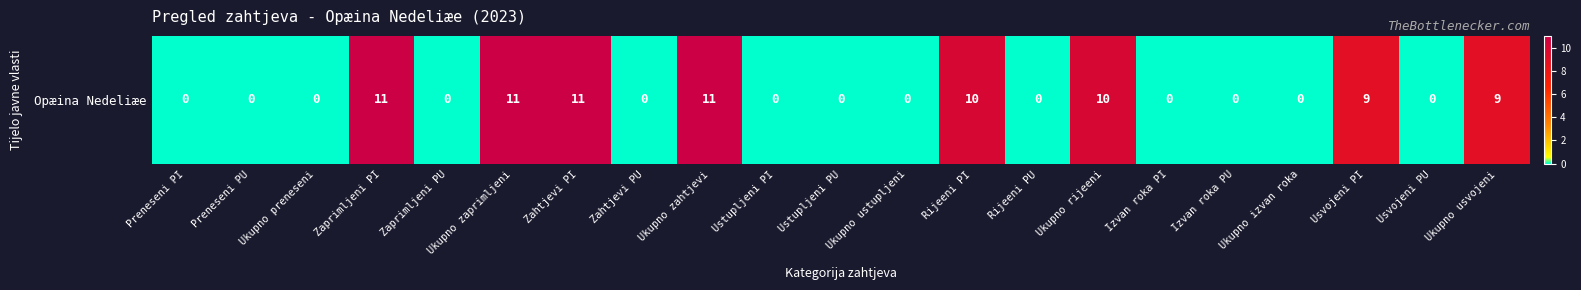

What is the difference between the second highest and second lowest values?

11